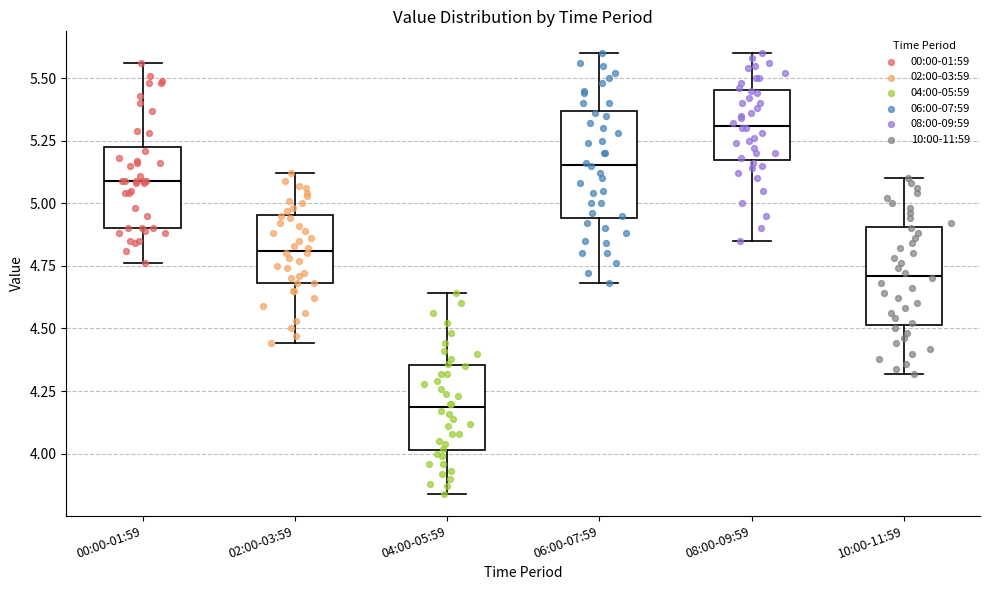

Where does the upper whisker of the box for 08:00-09:59 end on the y-axis? The values are not printed on the chart, so give them approximately, as read against the axis.

5.60